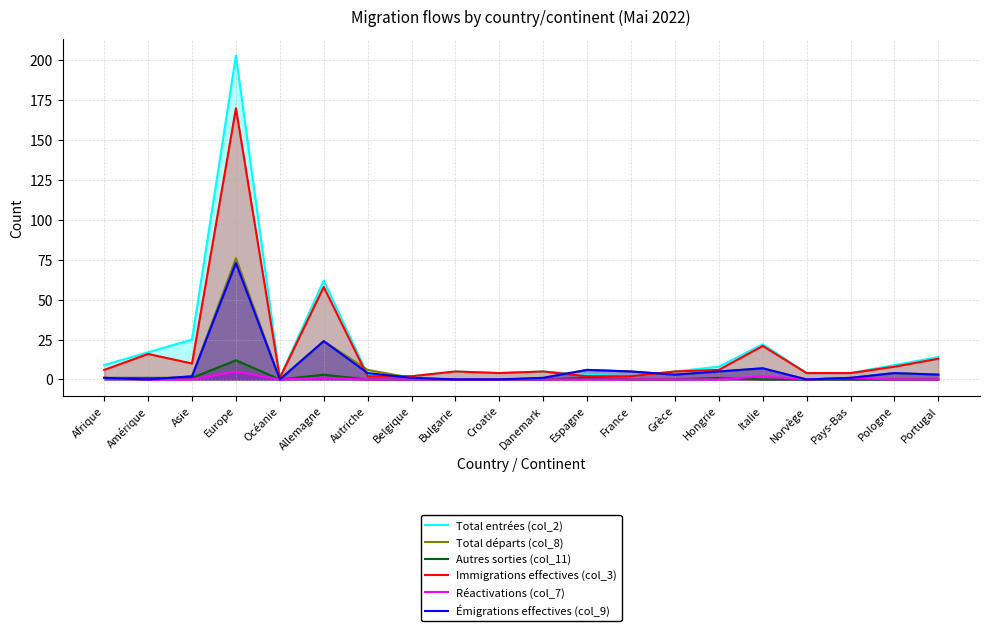

At which category does Émigrations effectives (col_9) reach its first local peak?

Europe